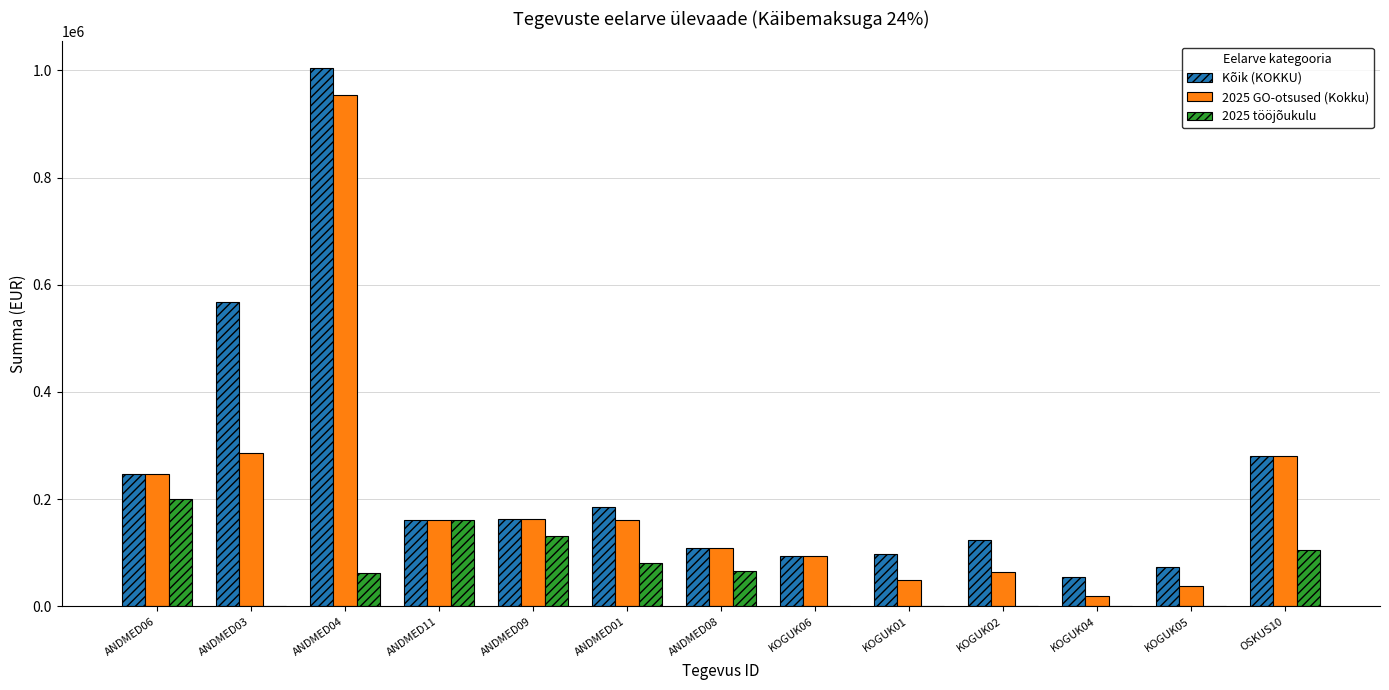

At which category is the sum across all series the highest?

ANDMED04